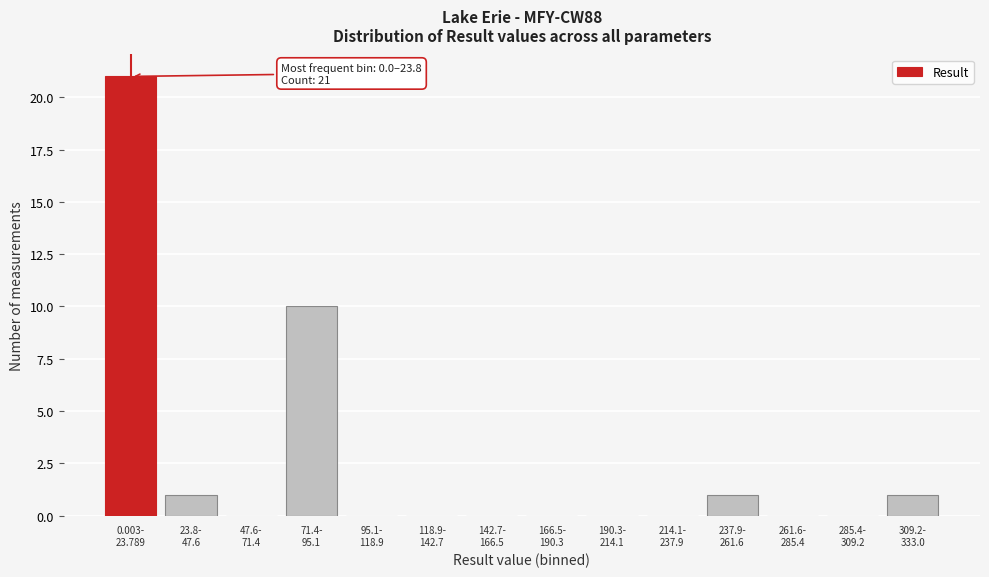

What is the maximum value shown in the chart?

21